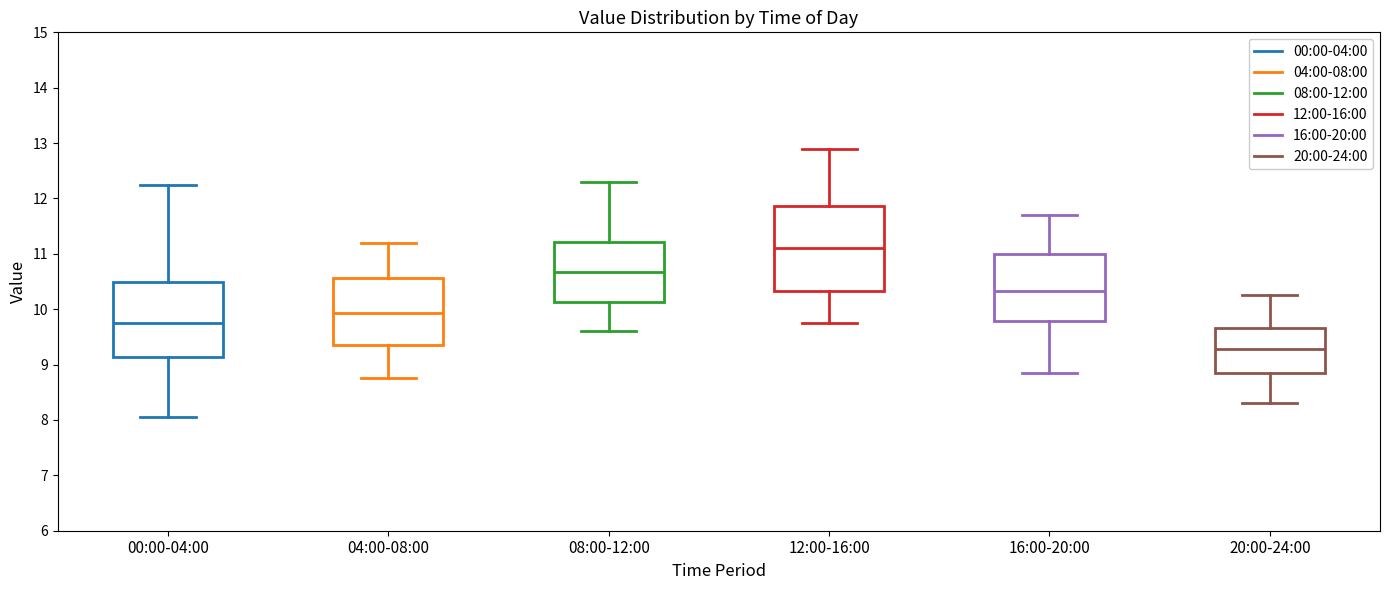

Reading left to right, transcribe this box plot: for each box, give where its median line is, the range the box spans, and where its two whiskers end, as read against the y-axis. The values are not printed on the chart, so give them approximately, as read against the axis.

00:00-04:00: median 9.8, box 9.1 to 10.5, whiskers 8.1 to 12.3
04:00-08:00: median 9.9, box 9.4 to 10.6, whiskers 8.8 to 11.2
08:00-12:00: median 10.7, box 10.1 to 11.2, whiskers 9.6 to 12.3
12:00-16:00: median 11.1, box 10.3 to 11.9, whiskers 9.8 to 12.9
16:00-20:00: median 10.3, box 9.8 to 11.0, whiskers 8.9 to 11.7
20:00-24:00: median 9.3, box 8.9 to 9.7, whiskers 8.3 to 10.3